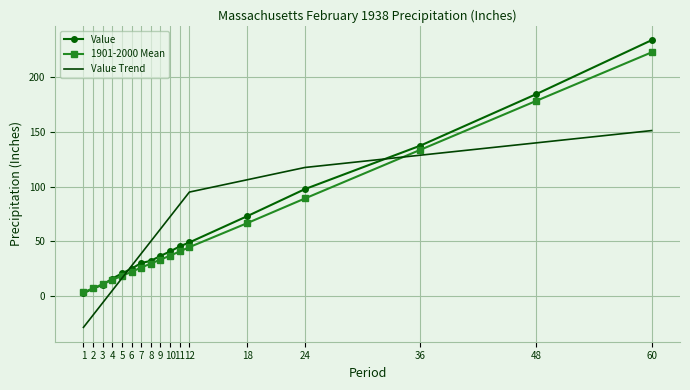

Which series has the largest range (max minus min)?

Value